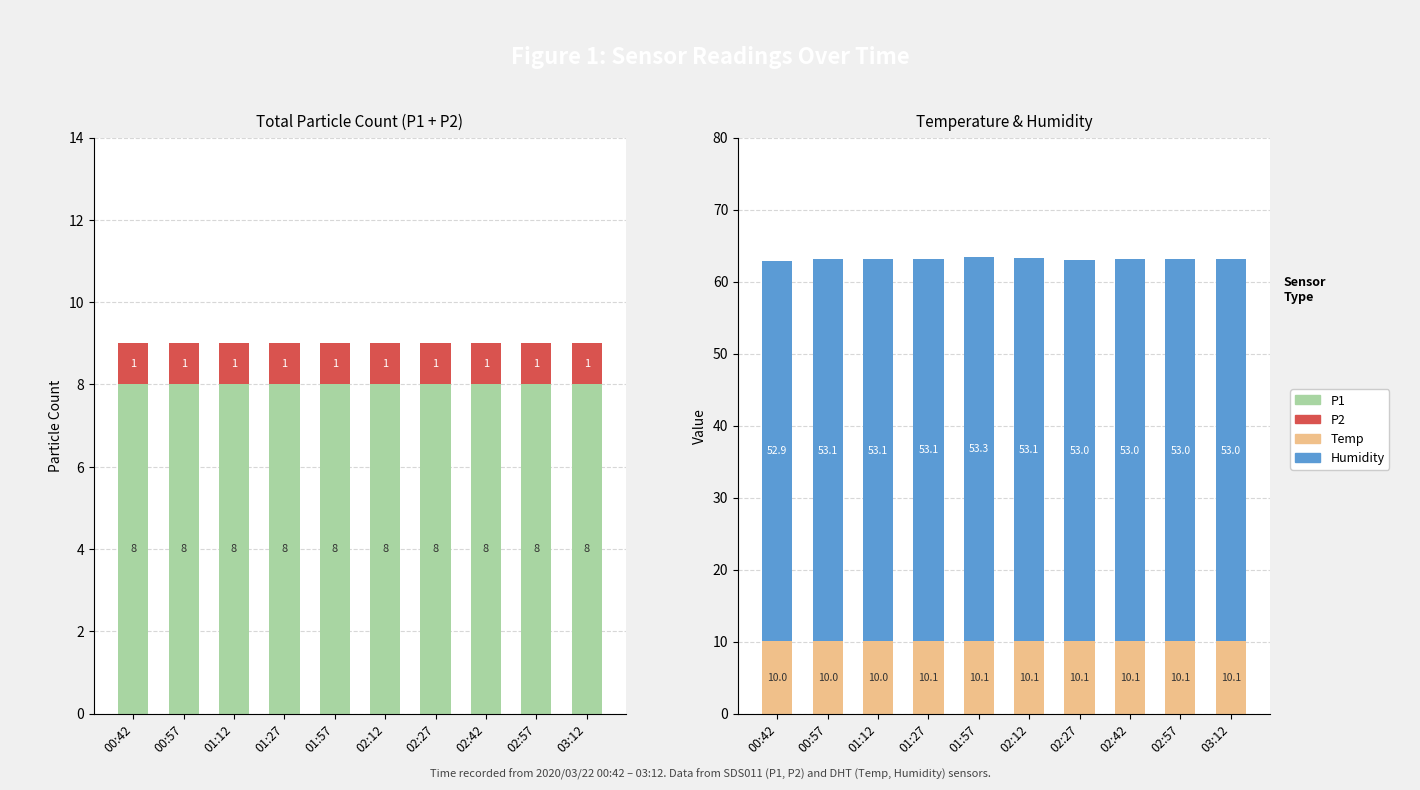

Is it true that Temp equals 10.1 at 02:57?

True